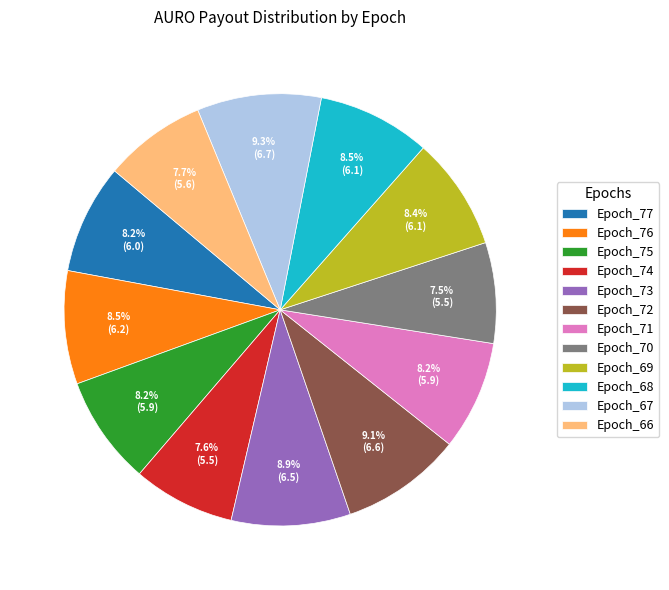

To the nearest percent, what is the average slice percentage?

8%